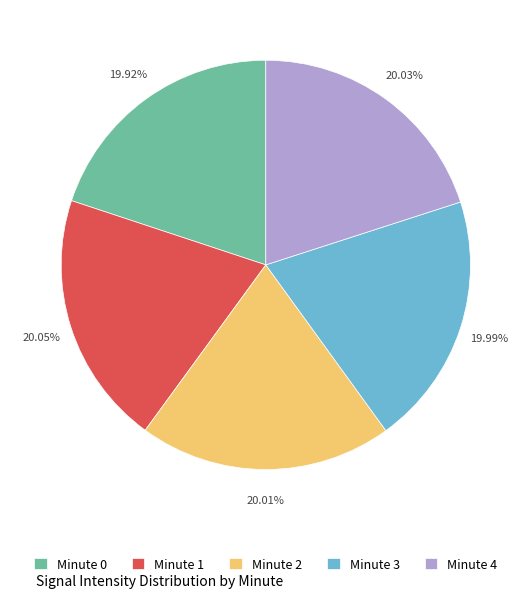

Does Minute 4 represent more than half of the total?

No